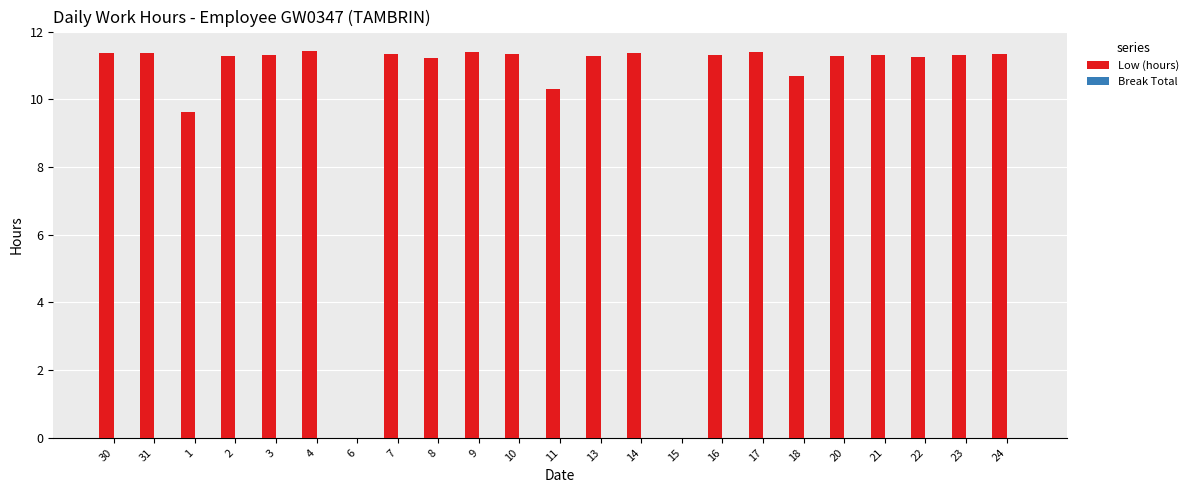

What is the sum of all values?

234.5